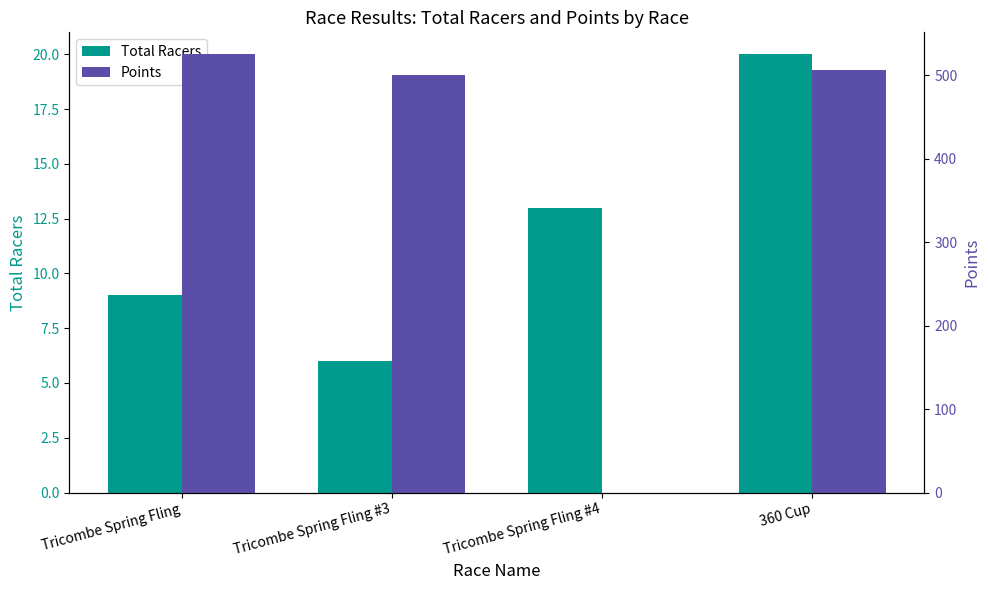

At which category does the chart reach its minimum across all series?

Tricombe Spring Fling #4